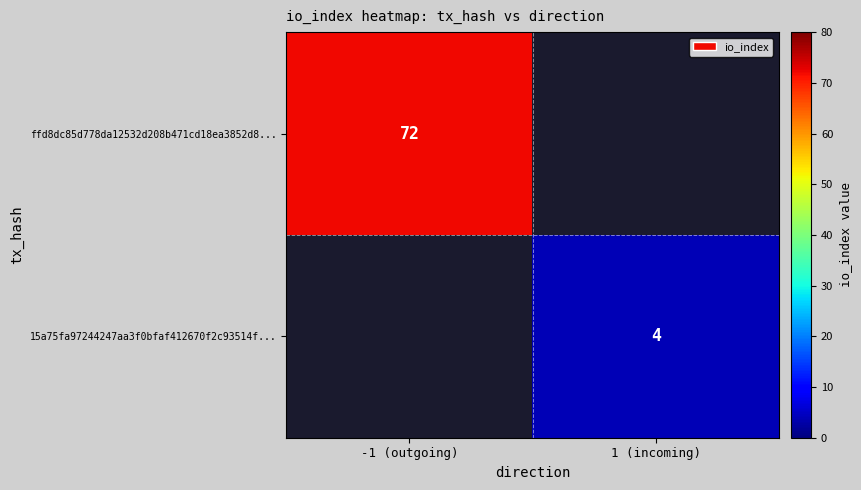

The ffd8dc85d778da12532d208b471cd18ea3852d8... series shows 27 at -1 (outgoing). True or false?

False